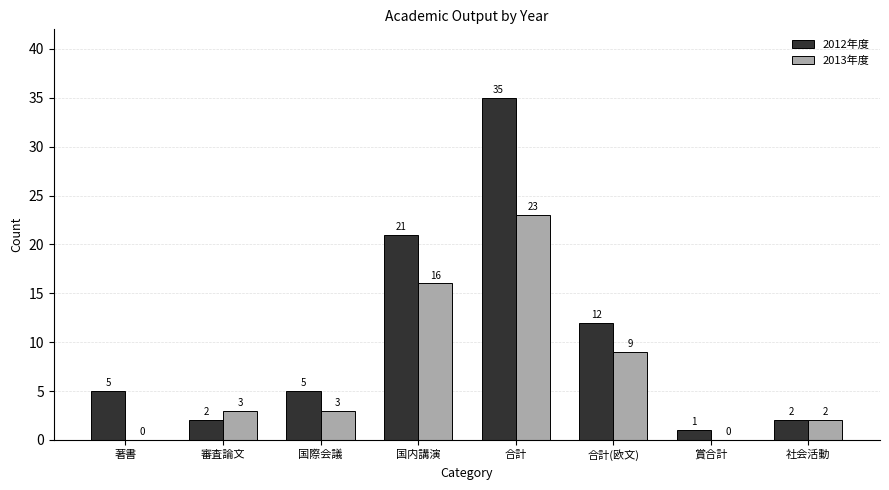

Reading left to right, extract all data points from this chart.

2012年度: 著書=5	審査論文=2	国際会議=5	国内講演=21	合計=35	合計(欧文)=12	賞合計=1	社会活動=2
2013年度: 著書=0	審査論文=3	国際会議=3	国内講演=16	合計=23	合計(欧文)=9	賞合計=0	社会活動=2